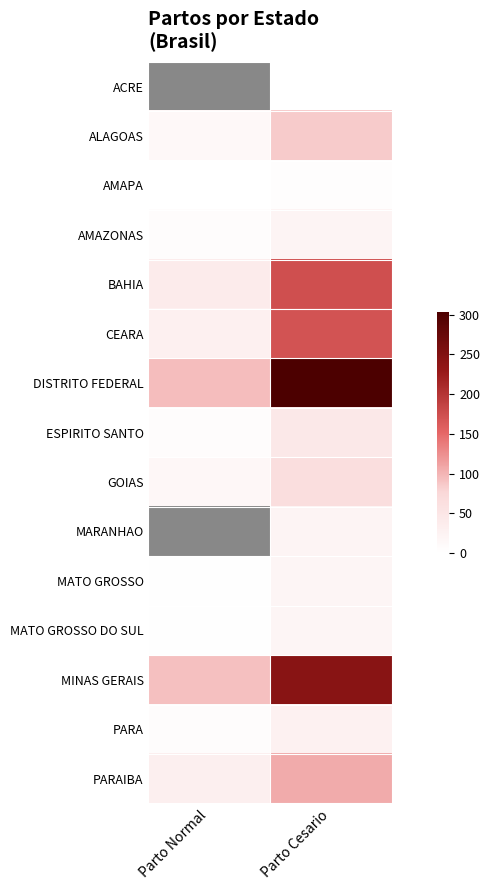

At Parto Normal, list the series in order from smallest to largest.

ACRE, MARANHAO, AMAPA, MATO GROSSO, MATO GROSSO DO SUL, AMAZONAS, ESPIRITO SANTO, PARA, ALAGOAS, GOIAS, CEARA, PARAIBA, BAHIA, MINAS GERAIS, DISTRITO FEDERAL